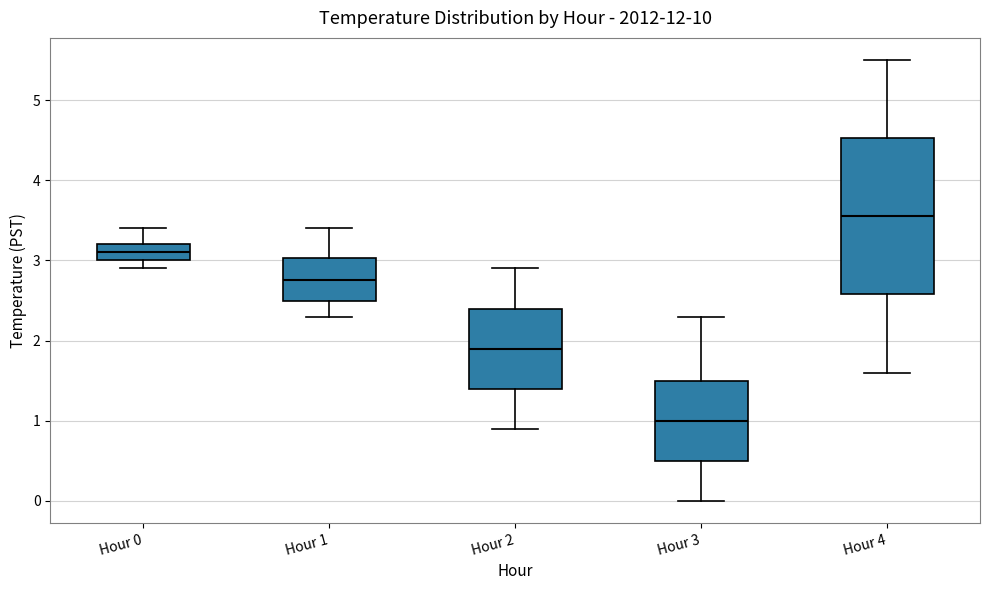

Reading left to right, transcribe this box plot: for each box, give where its median line is, the range the box spans, and where its two whiskers end, as read against the y-axis. The values are not printed on the chart, so give them approximately, as read against the axis.

Hour 0: median 3.1, box 3.0 to 3.2, whiskers 2.9 to 3.4
Hour 1: median 2.8, box 2.5 to 3.0, whiskers 2.3 to 3.4
Hour 2: median 1.9, box 1.4 to 2.4, whiskers 0.9 to 2.9
Hour 3: median 1.0, box 0.5 to 1.5, whiskers 0.0 to 2.3
Hour 4: median 3.6, box 2.6 to 4.5, whiskers 1.6 to 5.5